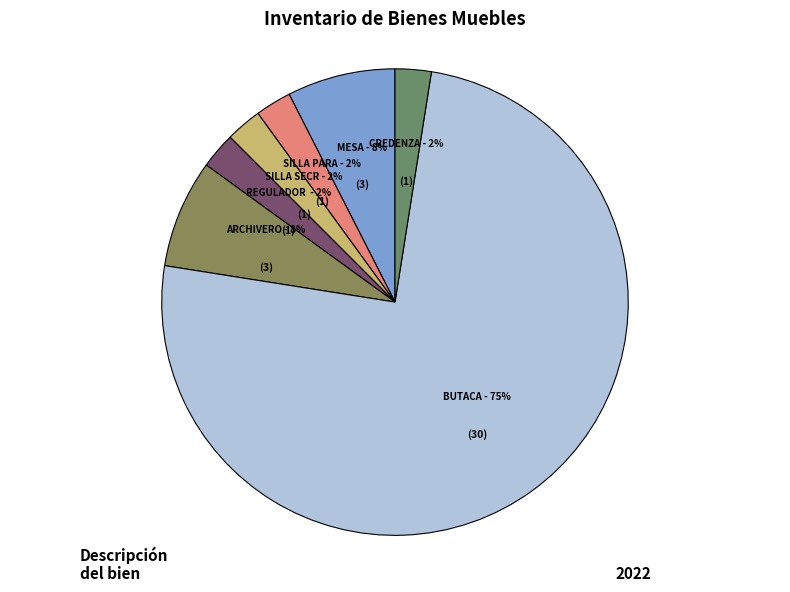

Does any single category account for the majority?

Yes